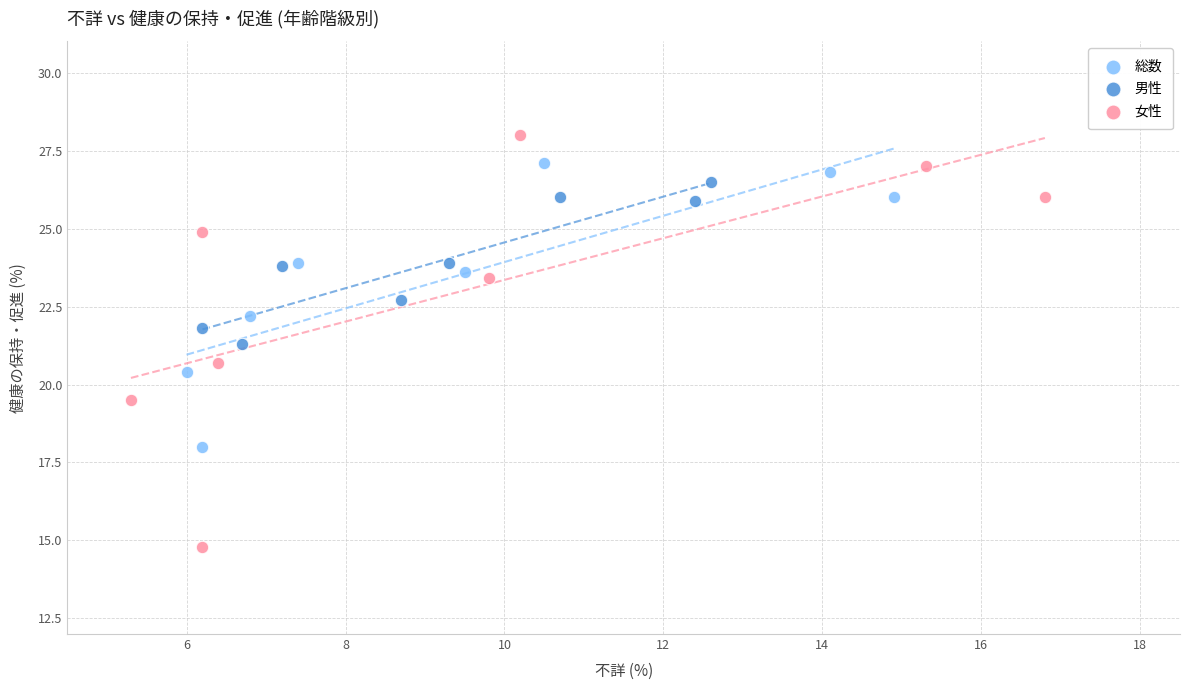

Which series has the widest spread of Y values?

女性